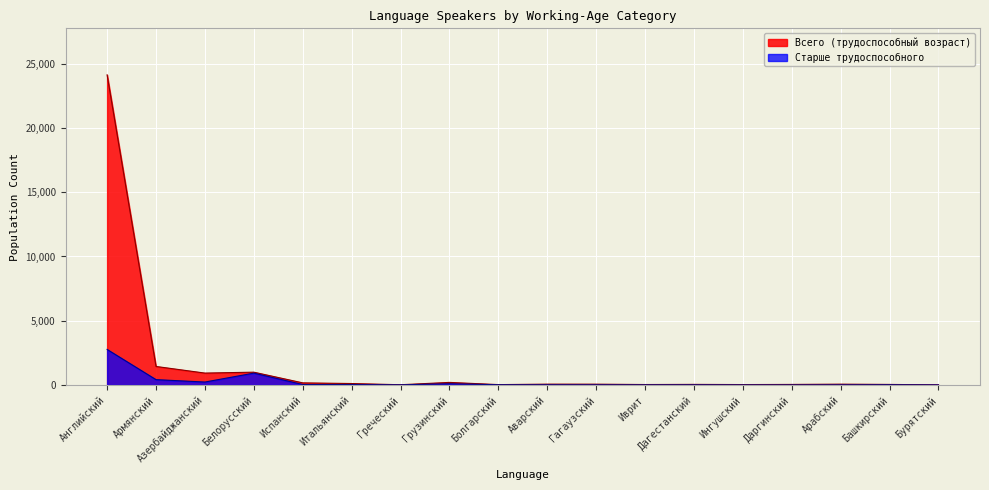

What is the lowest value of the Всего (трудоспособный возраст) series?

7